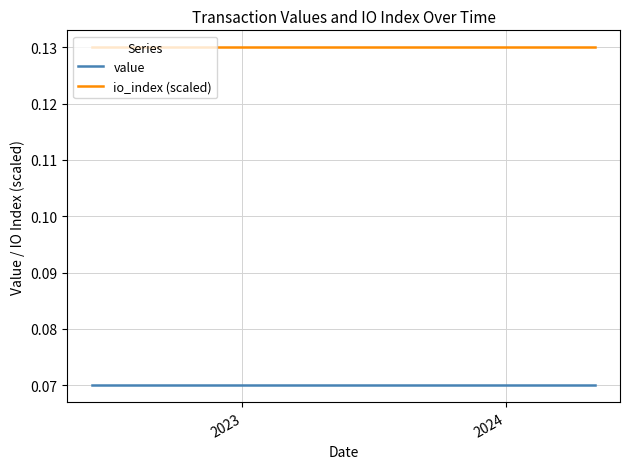

Rank the series by their average value, from highest to lowest.

io_index (scaled), value